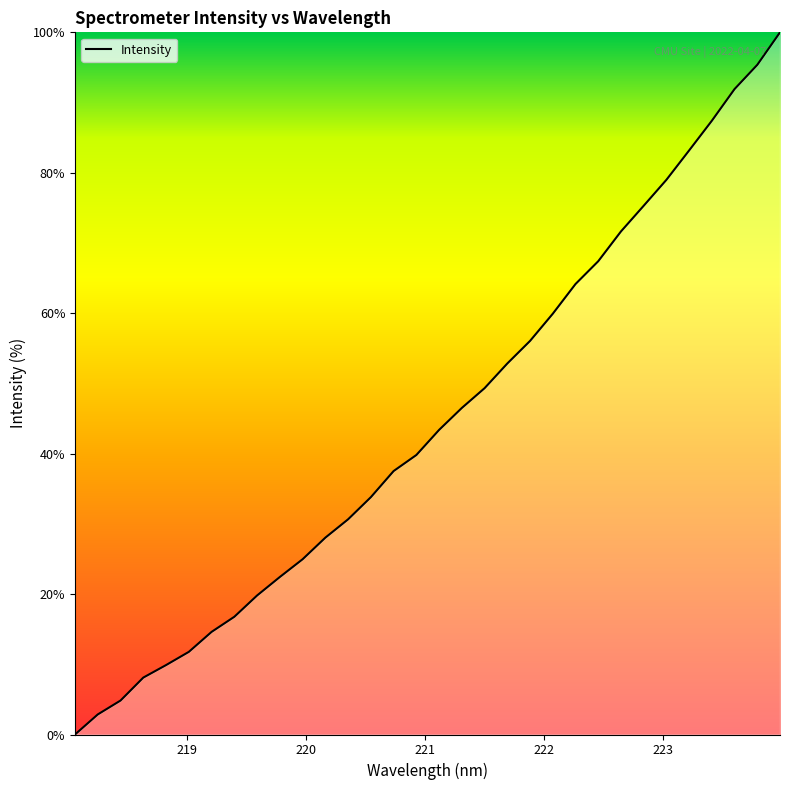

What is the difference between the second highest and second lowest values?

92.5